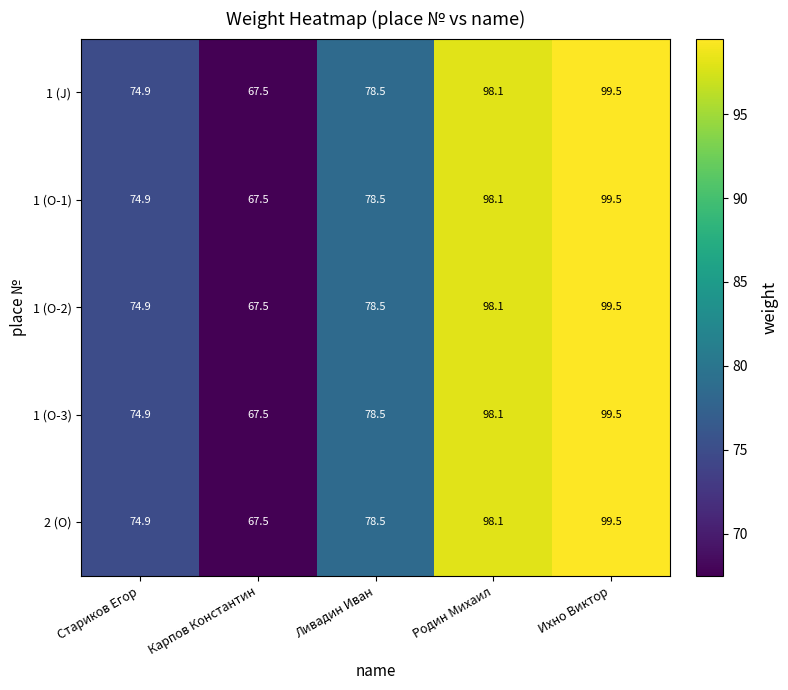

Read the 1 (O-2) value at Родин Михаил.

98.1